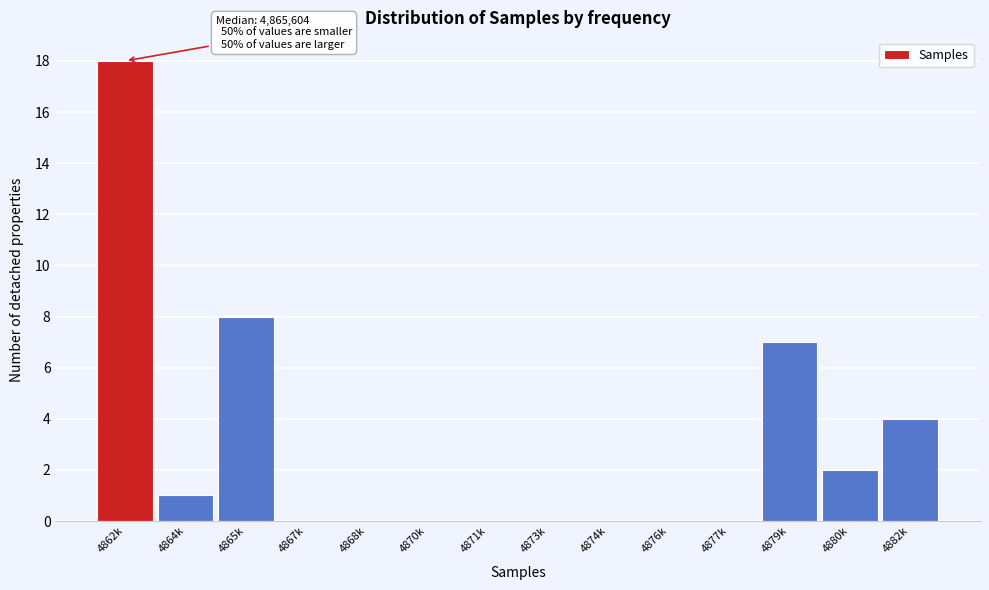

Reading left to right, list all the values displayed in this chart.

4862k=18	4864k=1	4865k=8	4867k=0	4868k=0	4870k=0	4871k=0	4873k=0	4874k=0	4876k=0	4877k=0	4879k=7	4880k=2	4882k=4